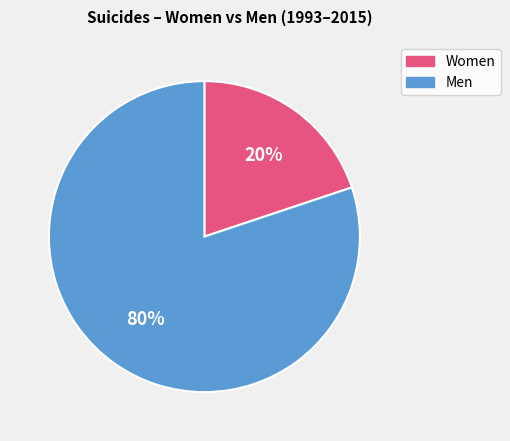

Is it true that Women is 28% of the pie?

False